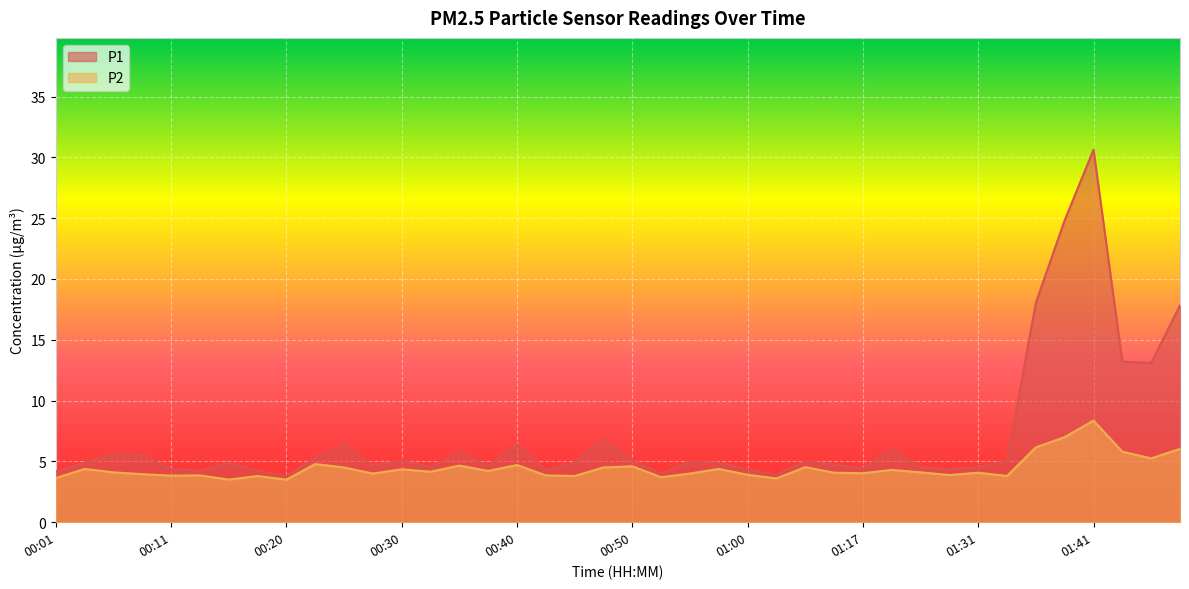

Count the number of data series in this chart.

2